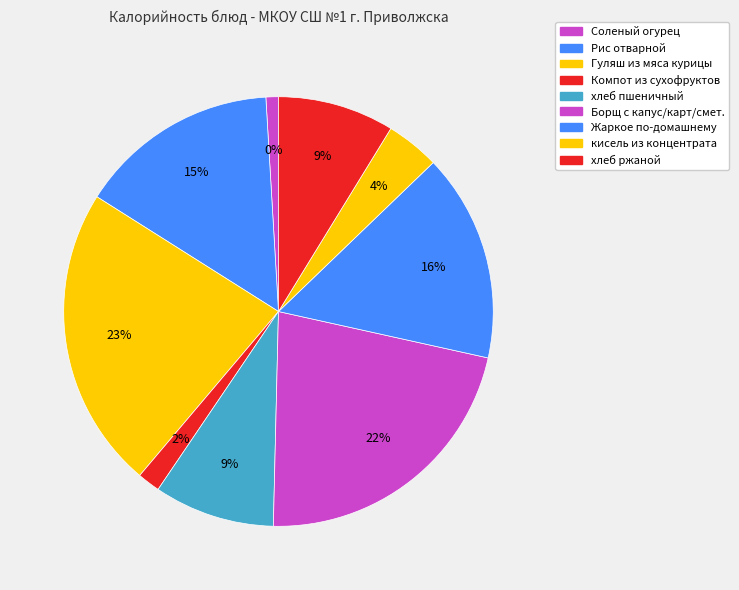

To the nearest percent, what is the combined percentage of хлеб ржаной and хлеб пшеничный?

18%